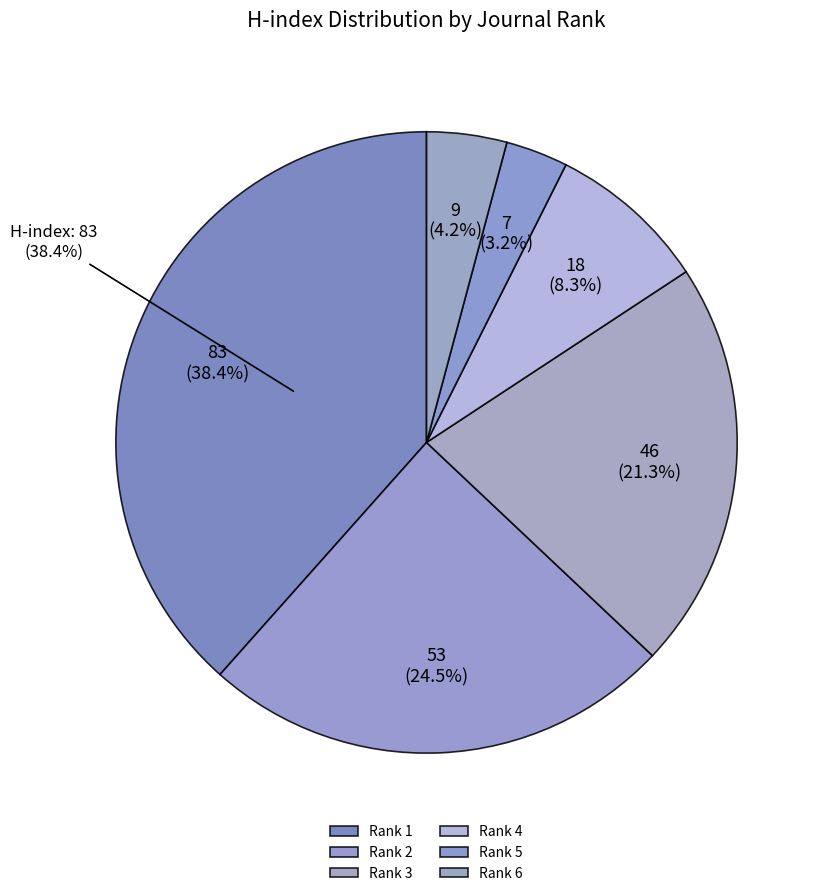

Rank the categories by value from lowest to highest.

Journal of Organ Dysfunction (Rank 5), Care of the Critically Ill (Rank 6), Enfermeria Intensiva (Rank 4), Australian Critical Care (Rank 3), Nursing in Critical Care (Rank 2), JOGNN (Rank 1)